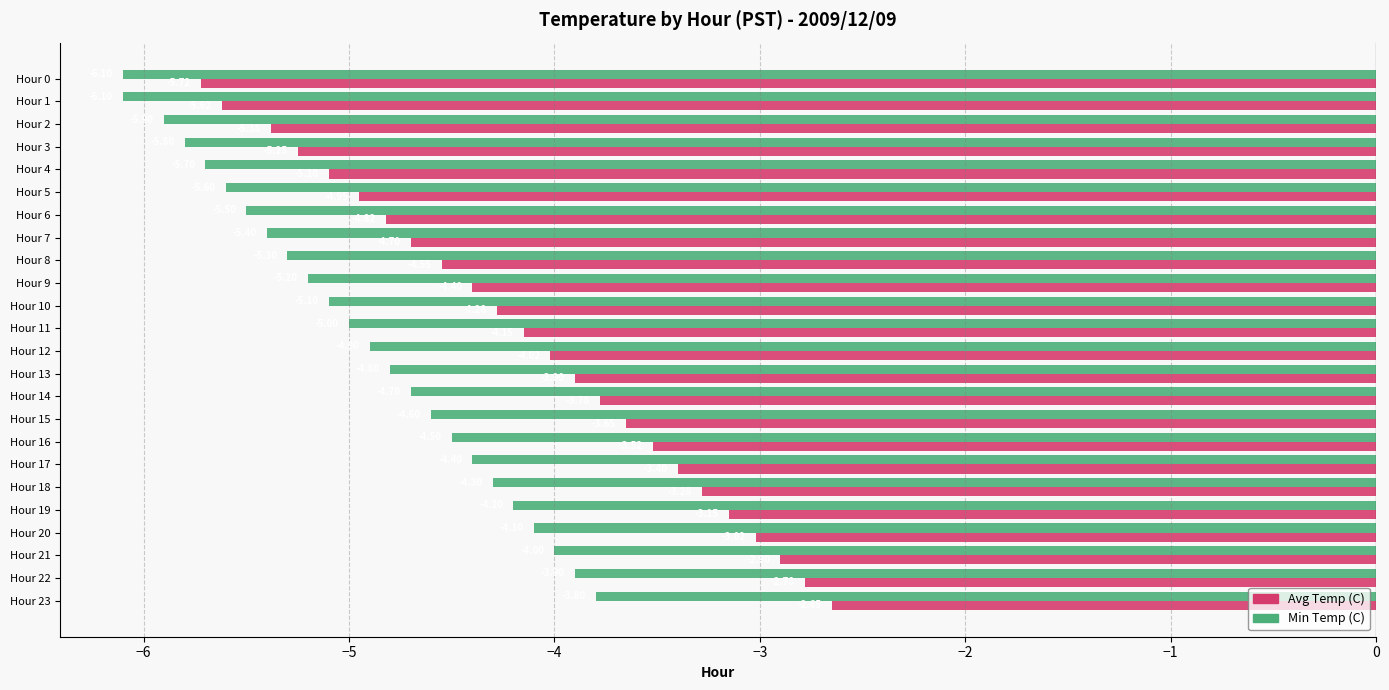

Between Hour 11 and Hour 17, which series saw the biggest shift?

Avg Temp (C)